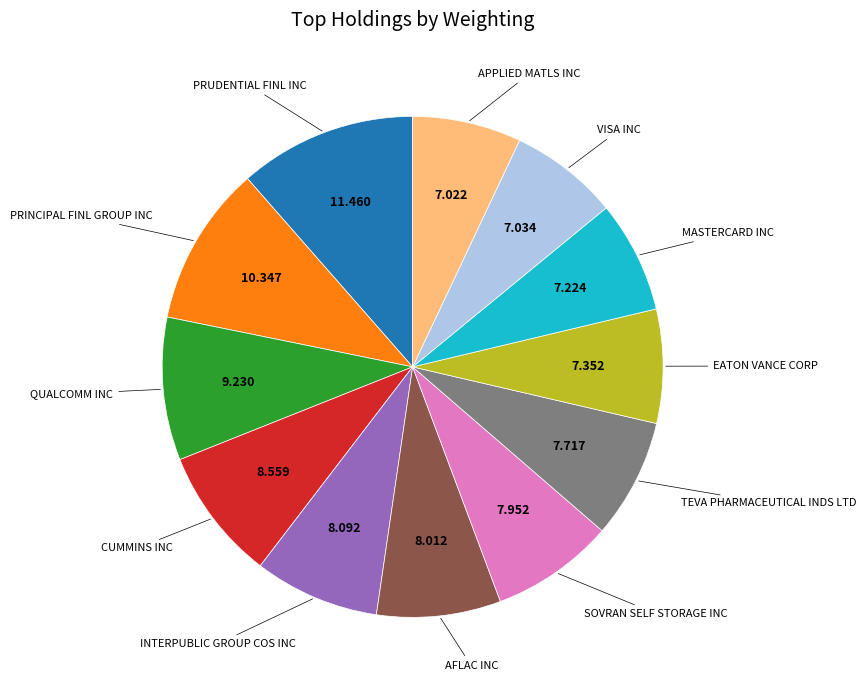

Is there a majority slice in this chart?

No